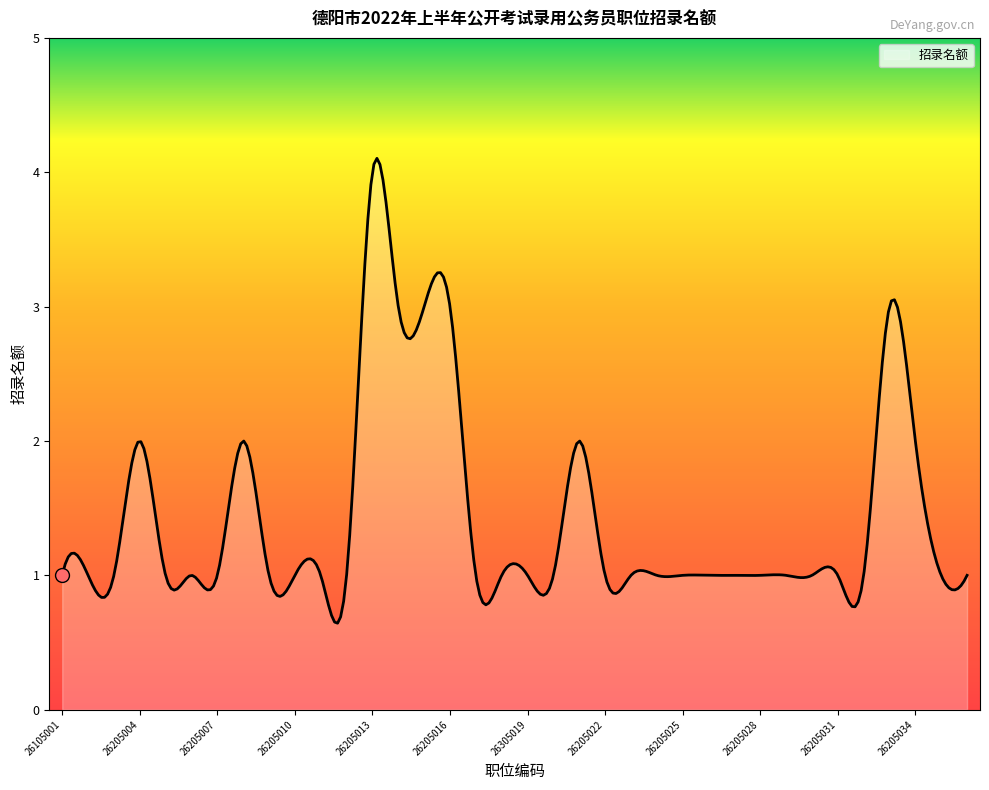

Count the number of data series in this chart.

1